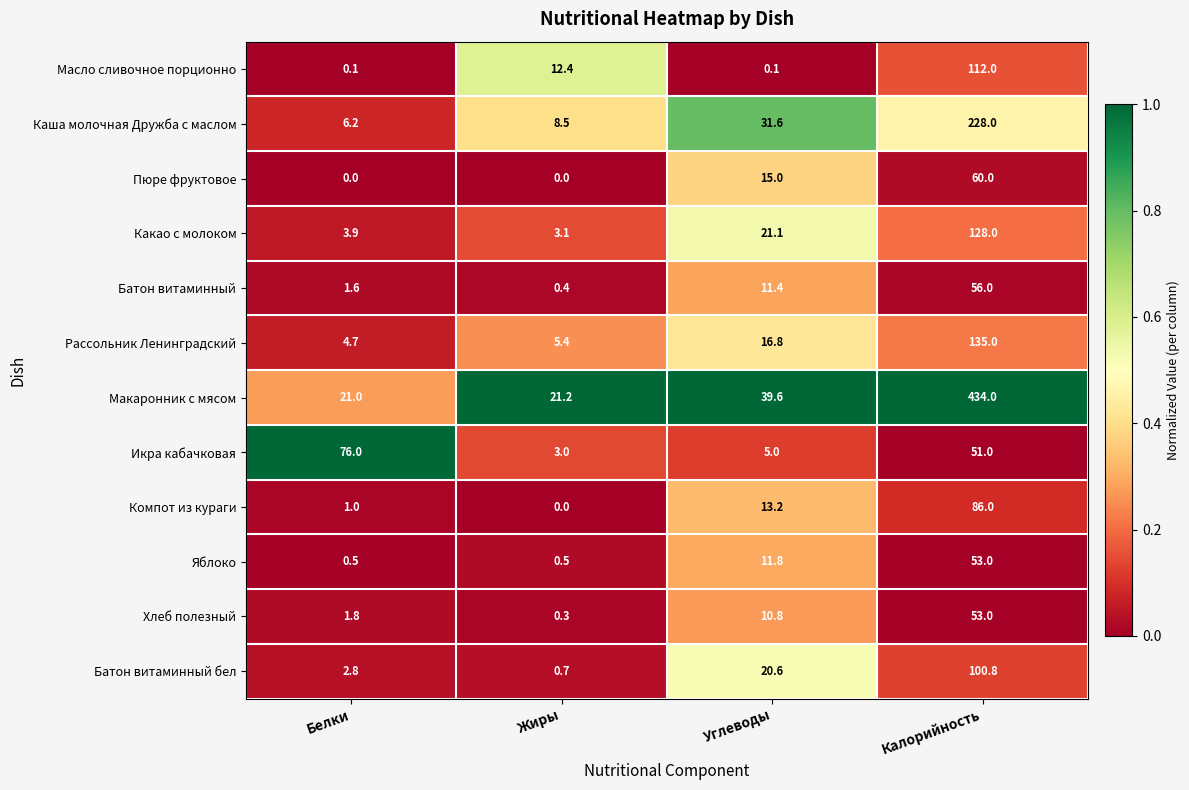

What is the total value across all series at Углеводы?

197.0